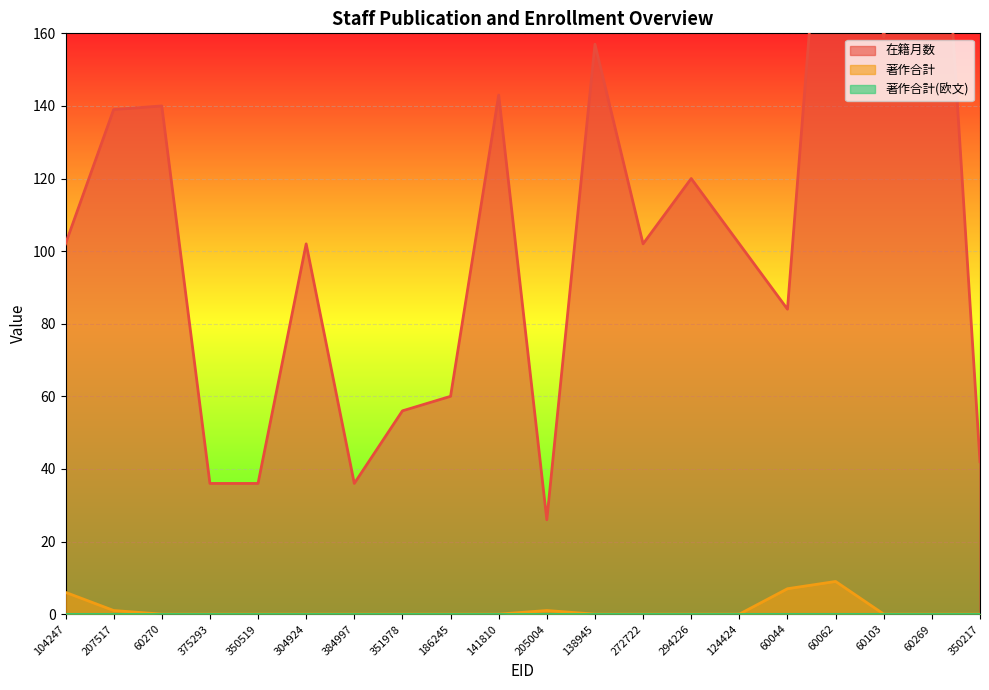

In 在籍月数, how many points are lower than both neighbors (excluding endpoints)?

5